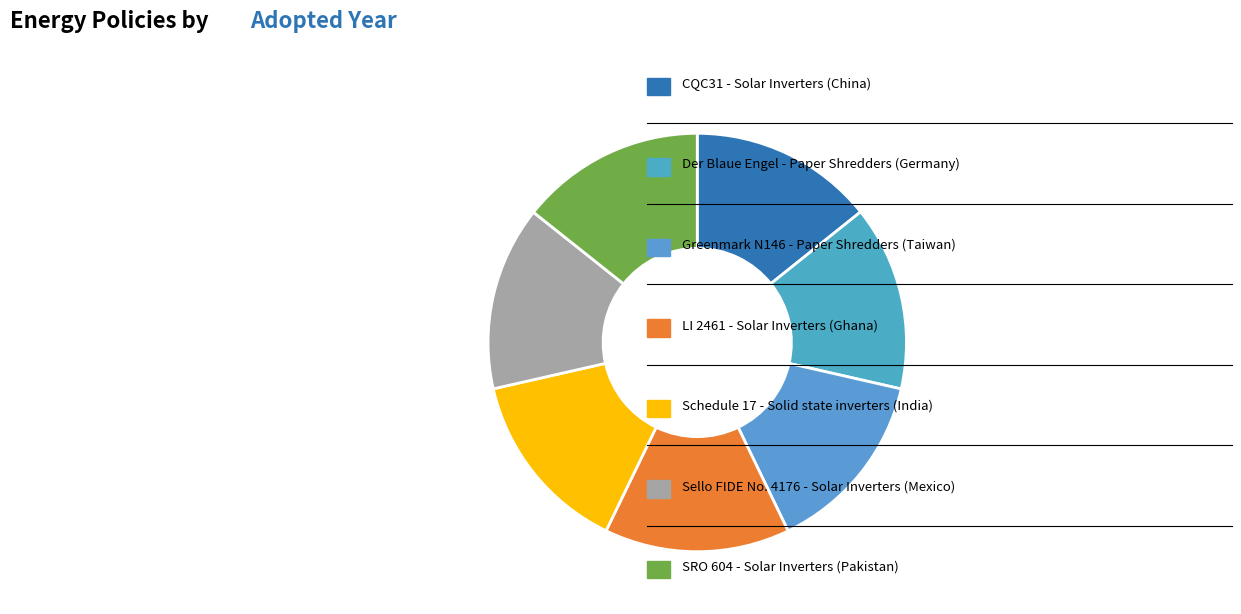

How many slices are in this pie chart?

7